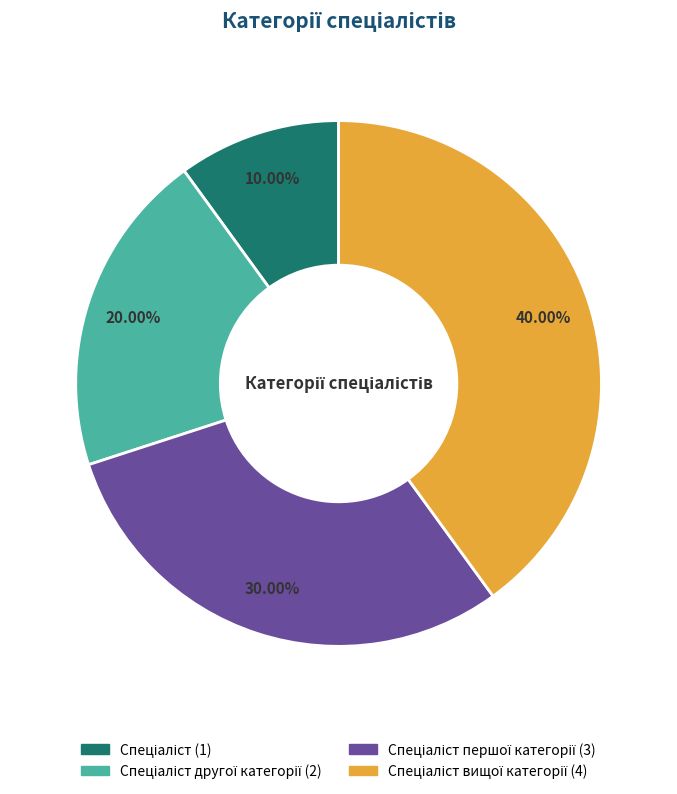

Does any single category account for the majority?

No